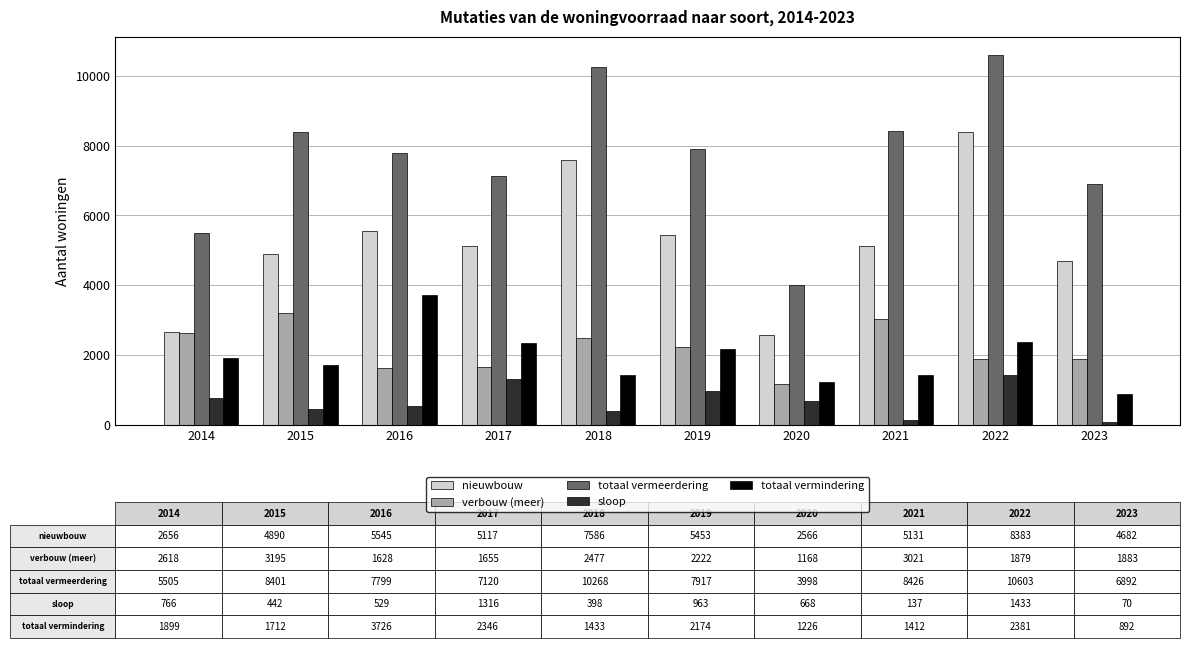

What is the sum of all totaal vermeerdering values?

76929